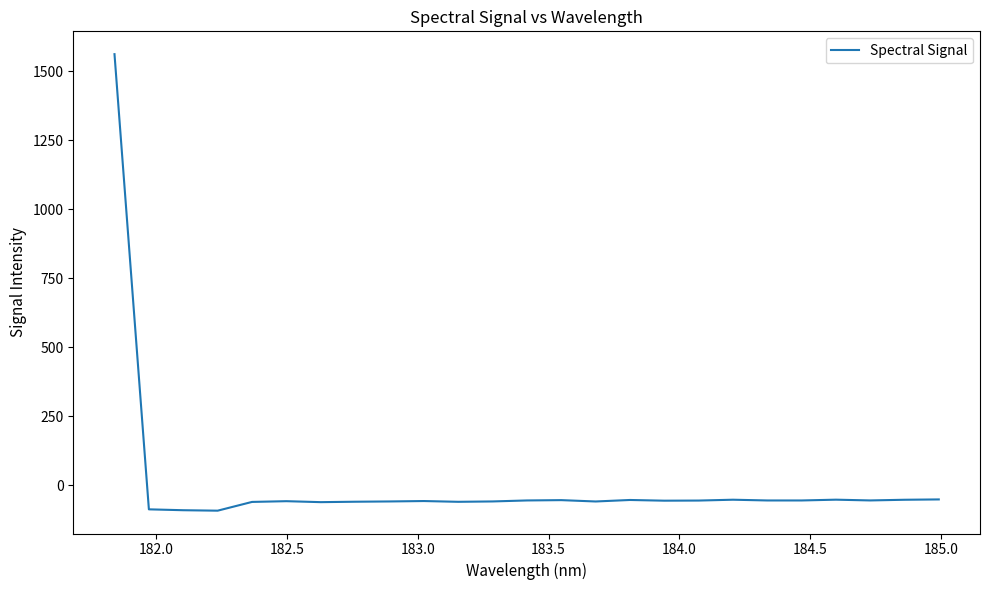

Count the number of values greater than -56.

9